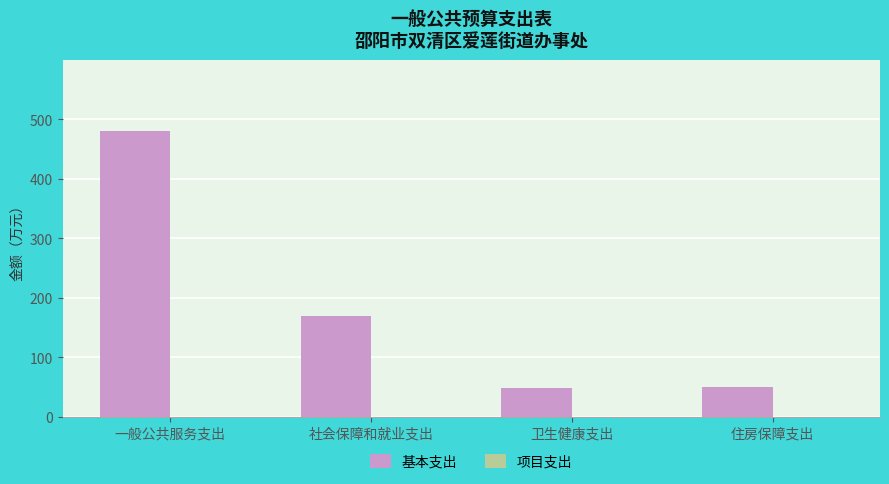

What is the approximate value at 社会保障和就业支出?

169.6